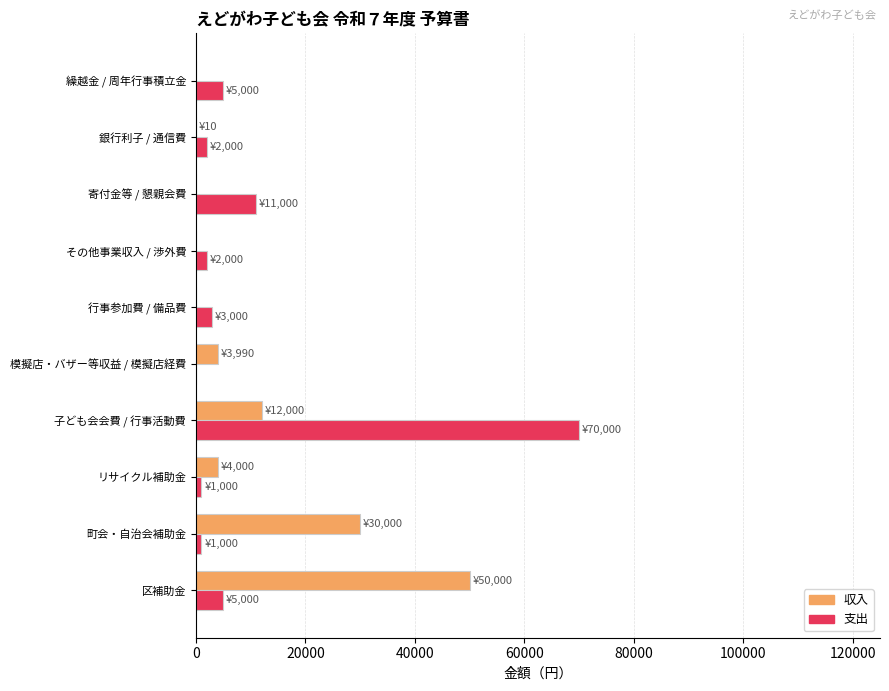

What is the sum of all 収入 values?

100000